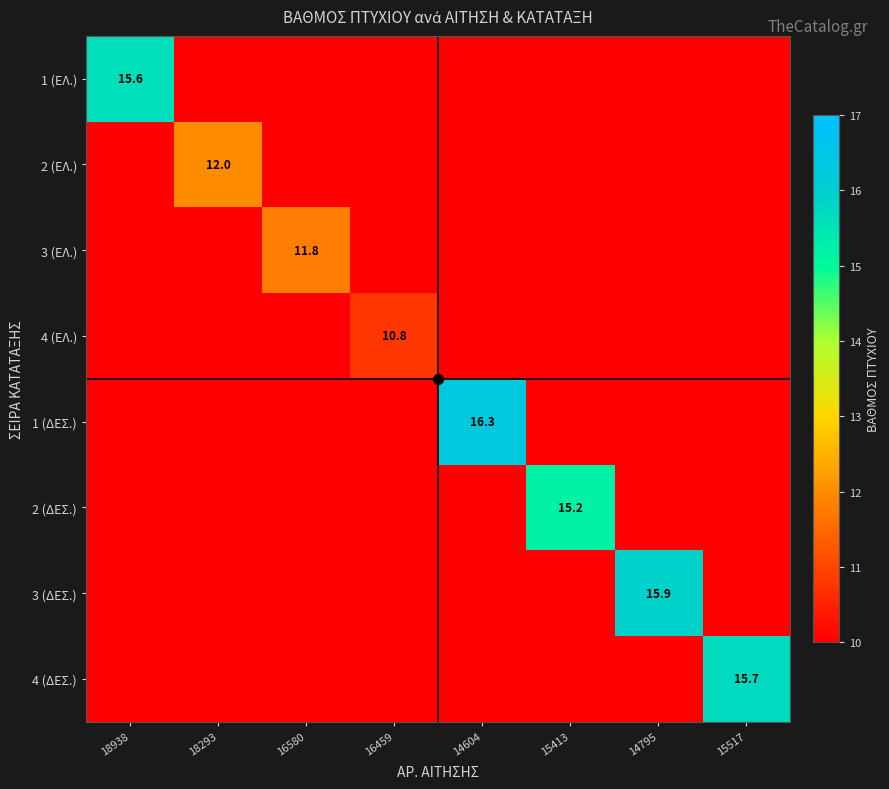

The 1 (ΕΛ.) series shows 10.0 at 16580. True or false?

True